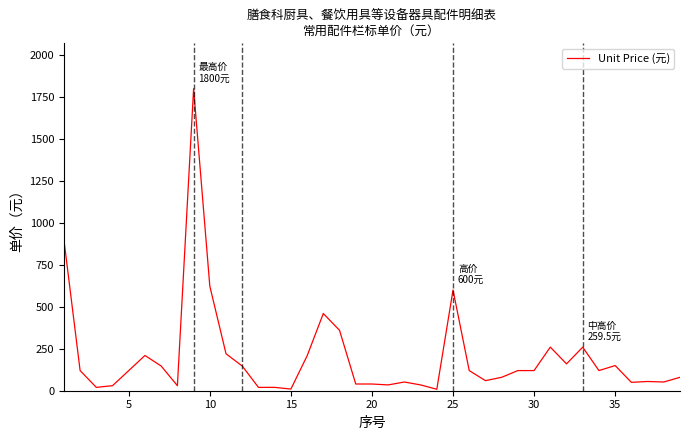

What is the greatest value displayed?

1800.0